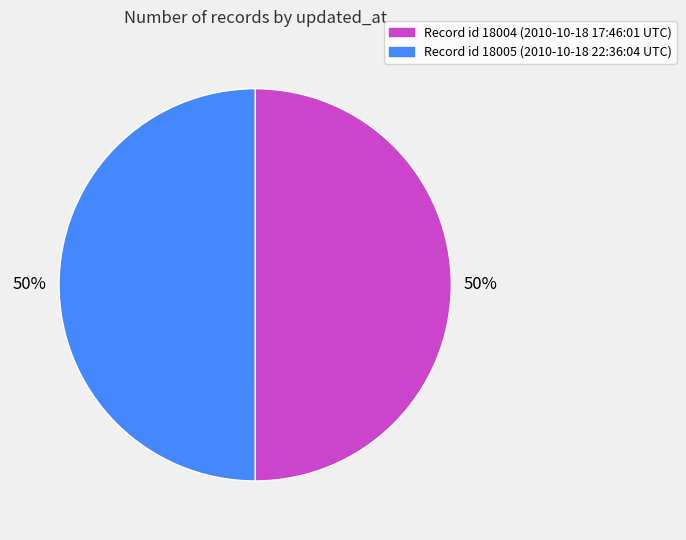

How many slices are in this pie chart?

2